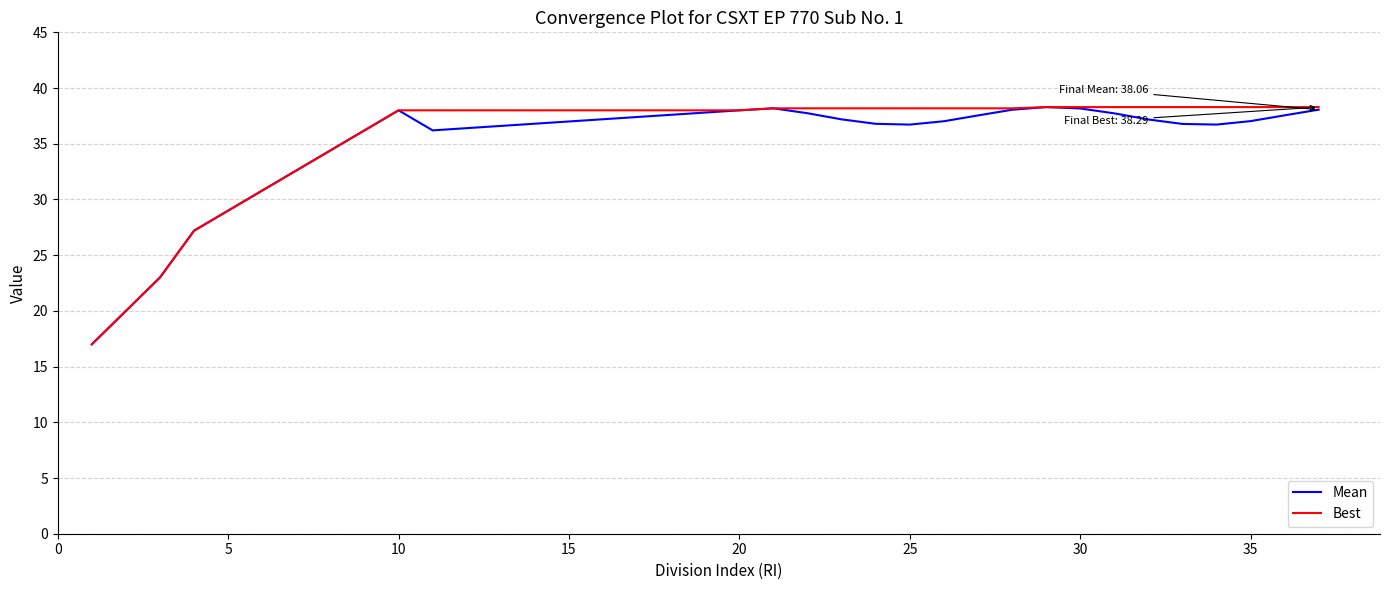

What are all the series names shown in the legend?

Mean, Best